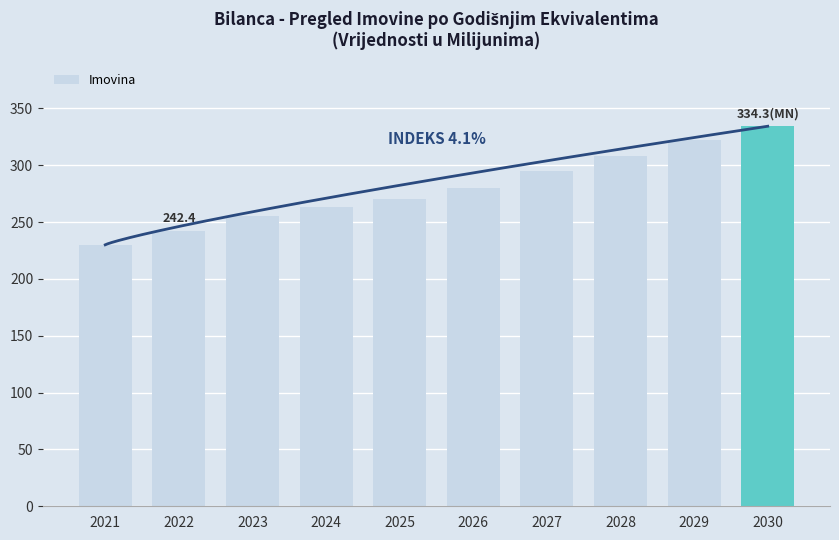

What is the approximate value at 2028?

308.0